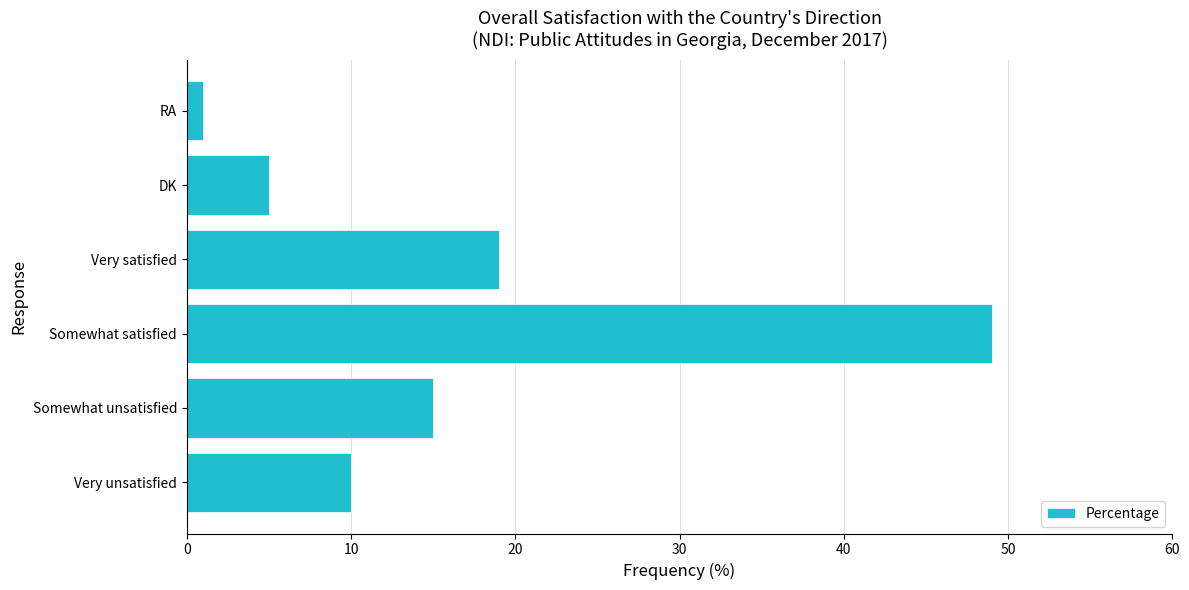

Between RA and DK, which is larger?

DK